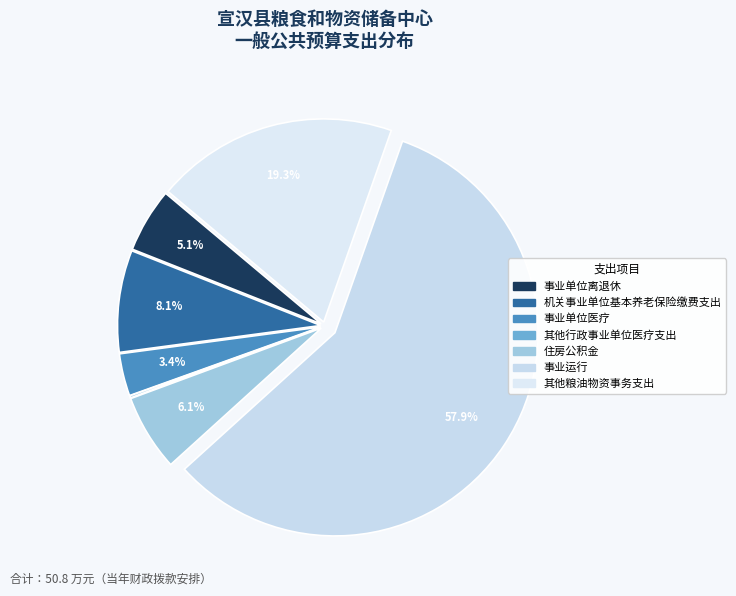

Which has a higher value, 住房公积金 or 事业单位医疗?

住房公积金